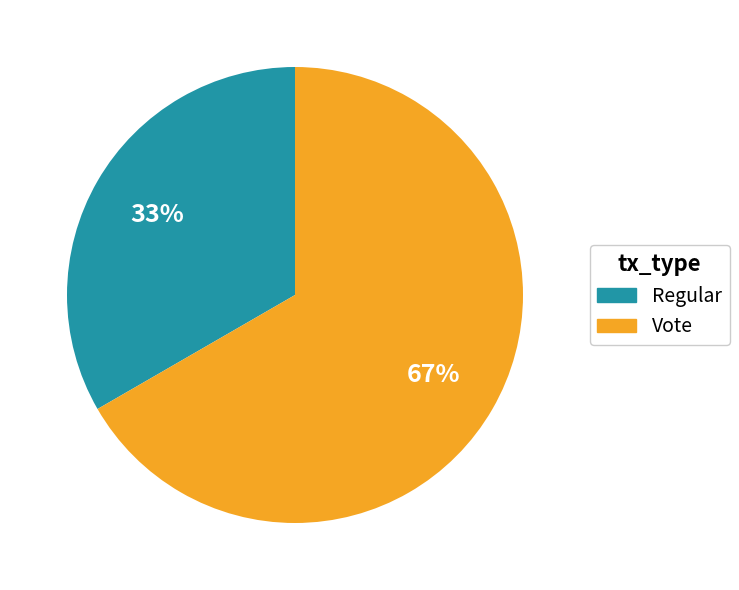

Is it true that Vote is 76% of the pie?

False